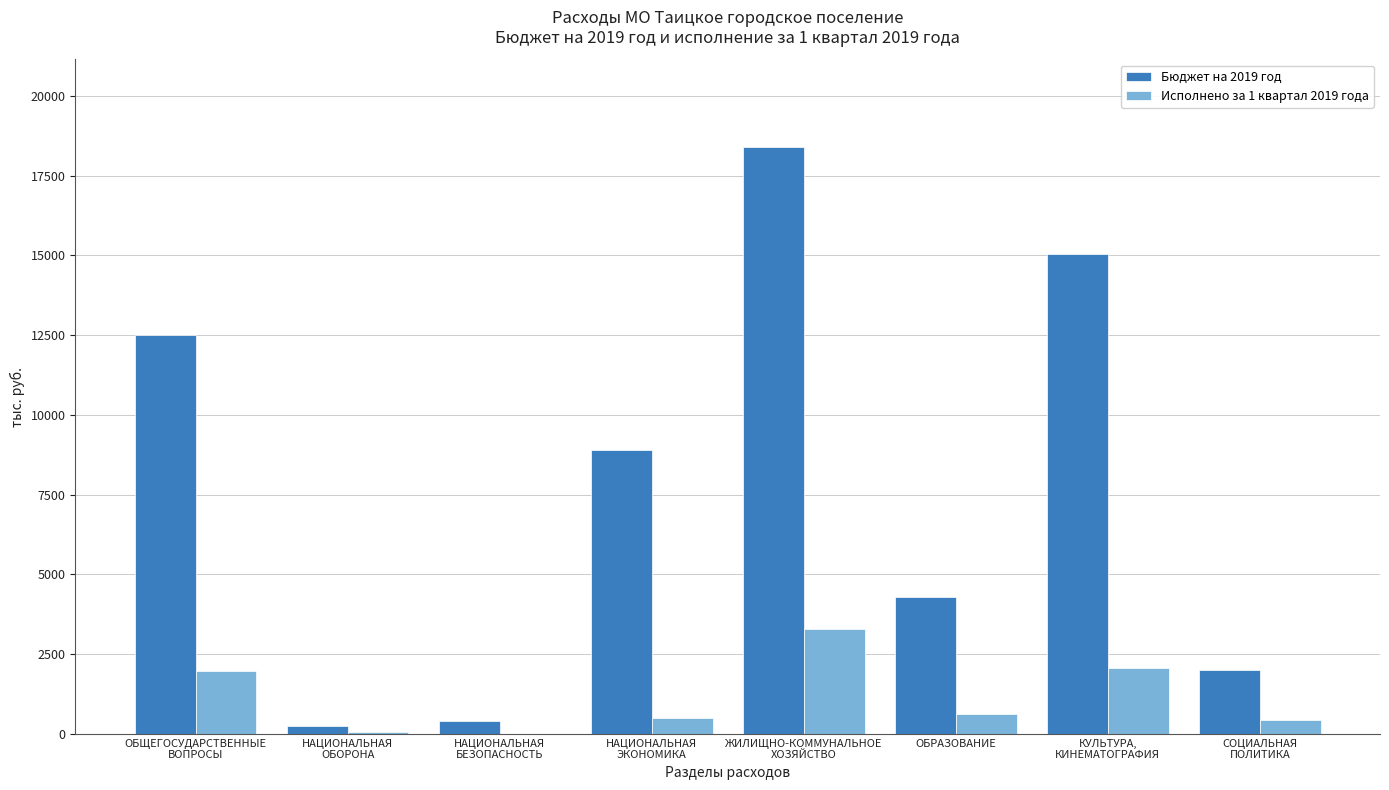

How many data points does each series have?

8